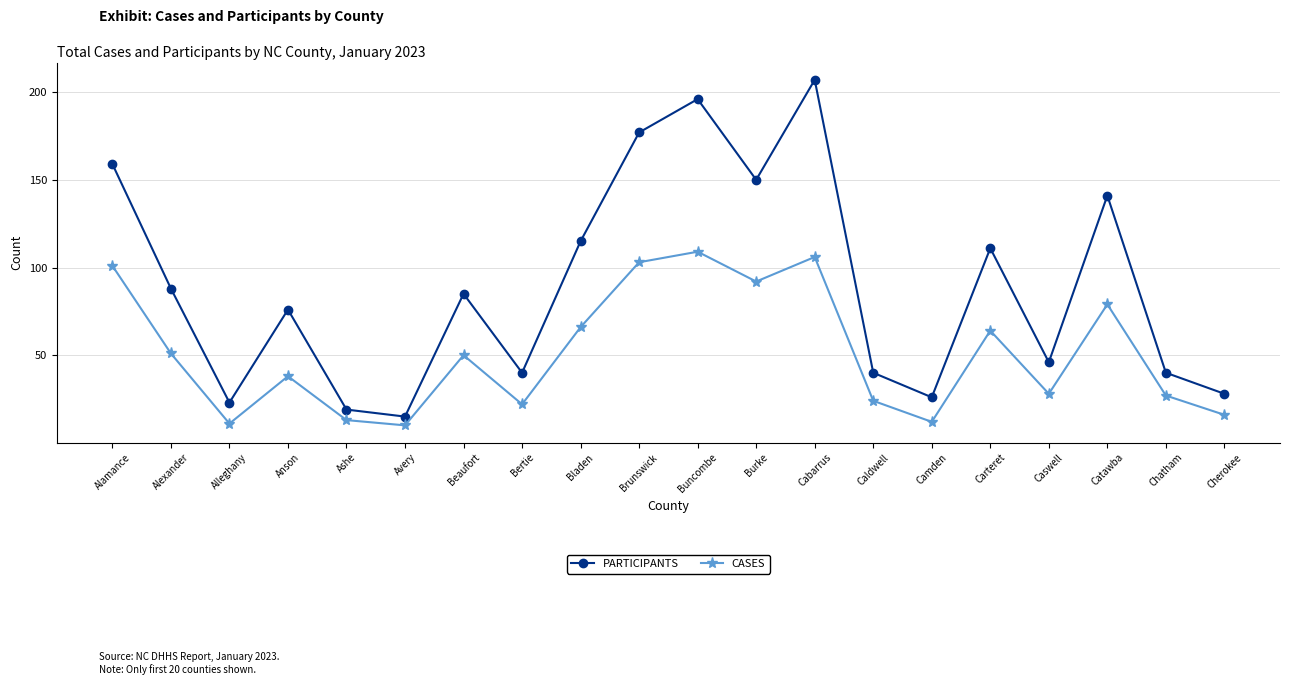

Reading left to right, what are all the values shown in this chart?

PARTICIPANTS: 159	88	23	76	19	15	85	40	115	177	196	150	207	40	26	111	46	141	40	28
CASES: 101	51	11	38	13	10	50	22	66	103	109	92	106	24	12	64	28	79	27	16